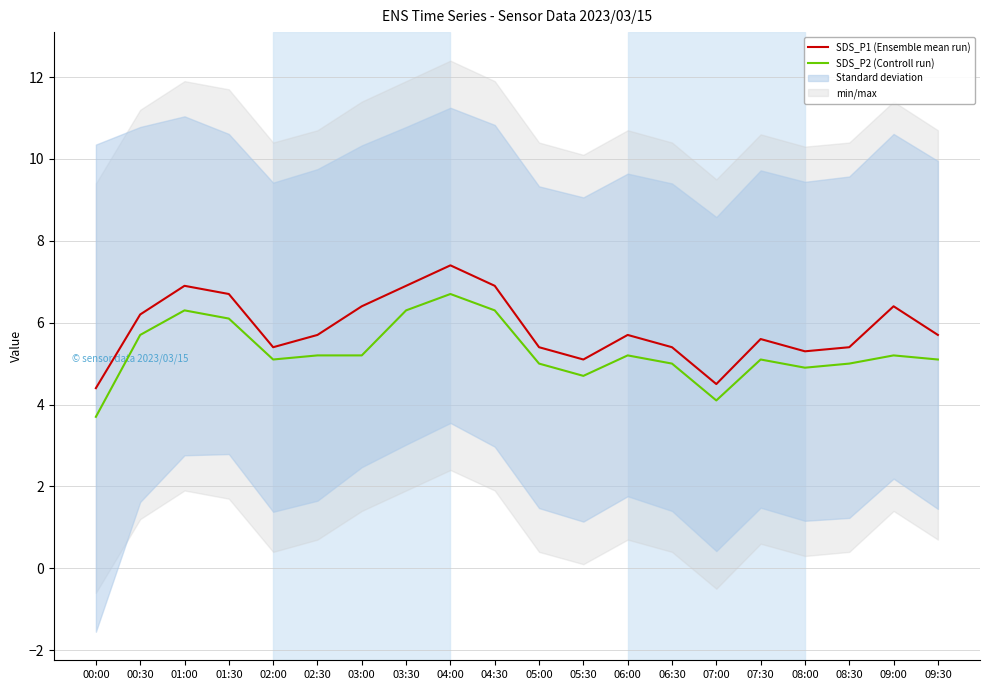

What is the minimum value shown in the chart?

3.7